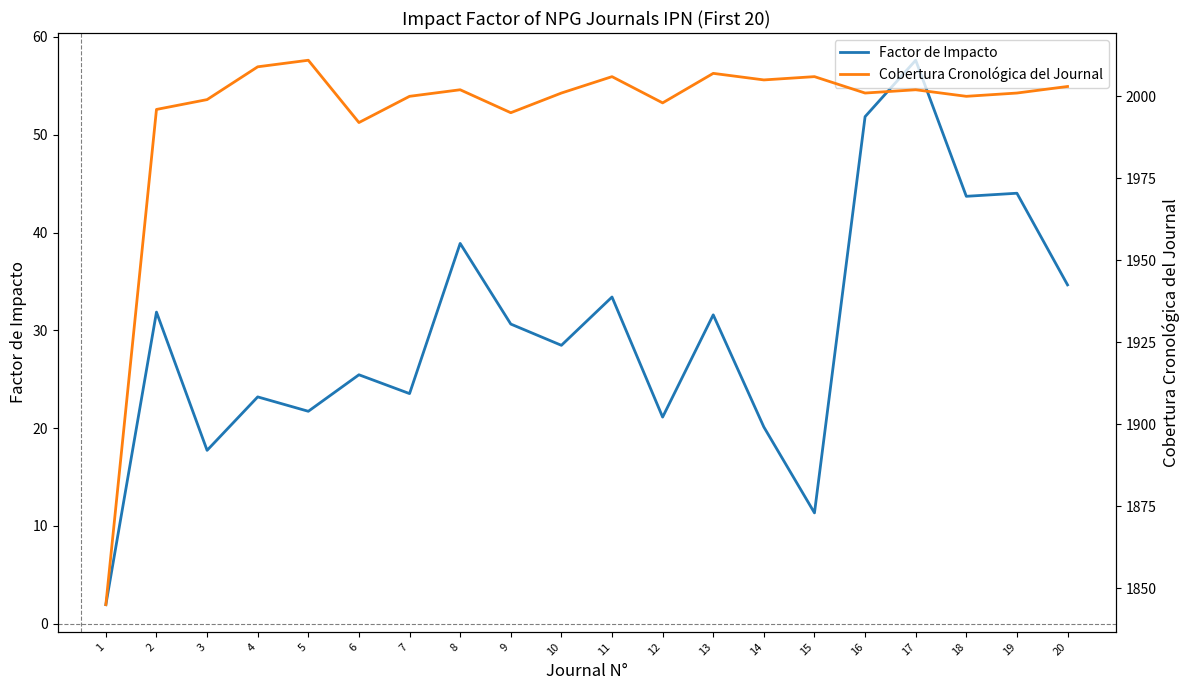

Is it true that Factor de Impacto equals 30.6 at 9?

True